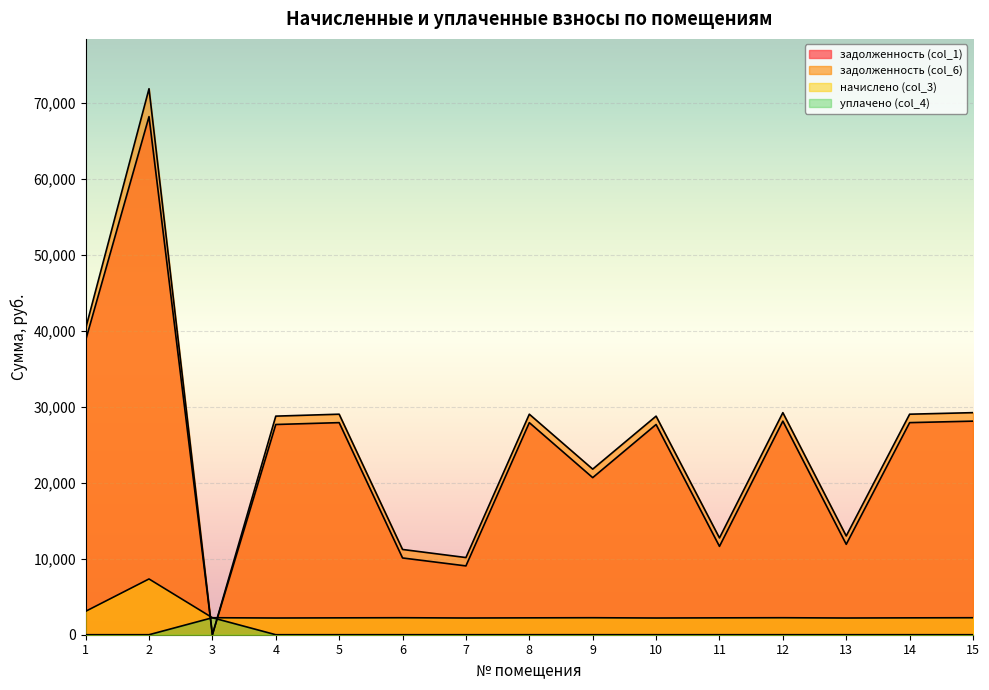

How many values in the задолженность (col_6) series are below 28757?

6